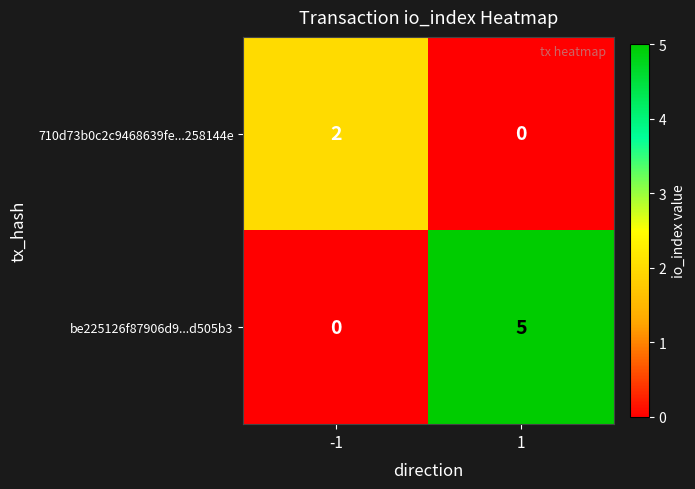

Reading left to right, what are all the values shown in this chart?

710d73b0c2c9468639fe...258144e: 2	0
be225126f87906d9...d505b3: 0	5